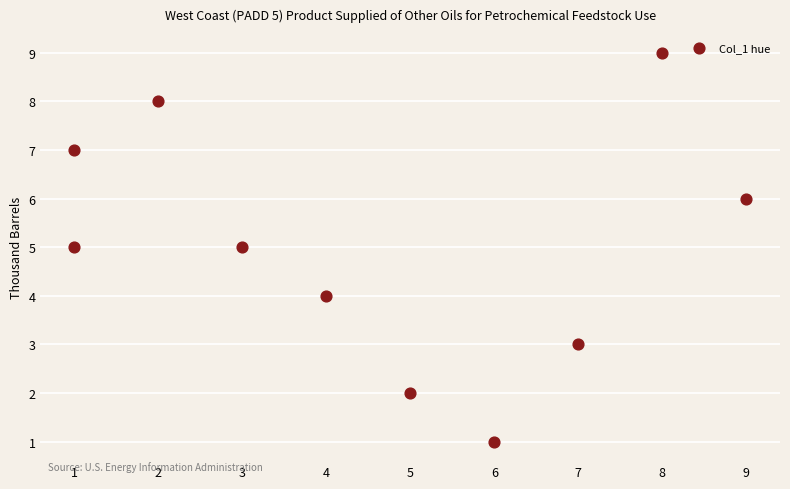

What is the average X value?

5